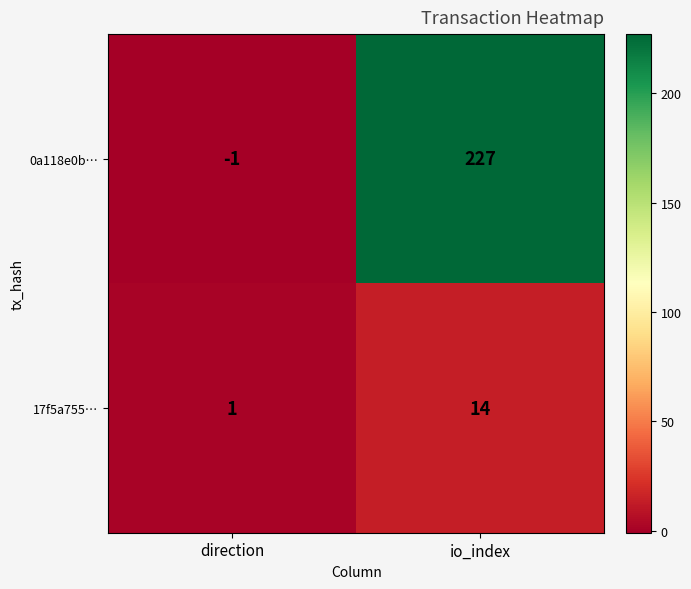

The 17f5a755… series shows 1 at direction. True or false?

True